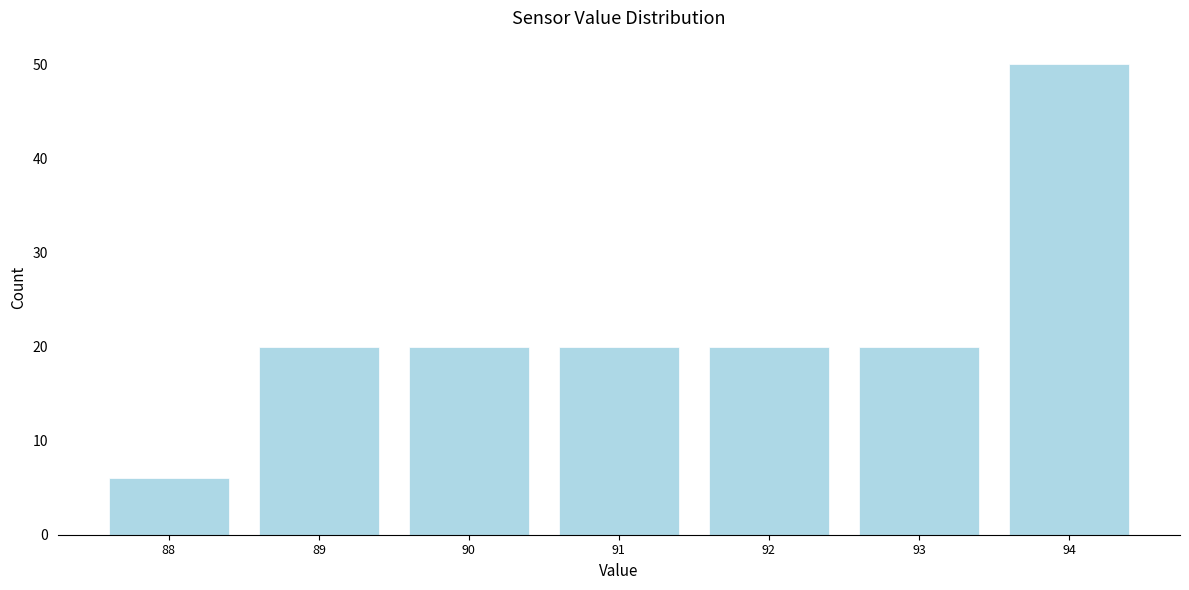

Reading left to right, transcribe this chart: for each bar, give the range it covers on the x-axis and its height. The values are not printed on the chart, so give them approximately, as read against the axis.

87.5 to 88.5: 6
88.5 to 89.5: 20
89.5 to 90.5: 20
90.5 to 91.5: 20
91.5 to 92.5: 20
92.5 to 93.5: 20
93.5 to 94.5: 50